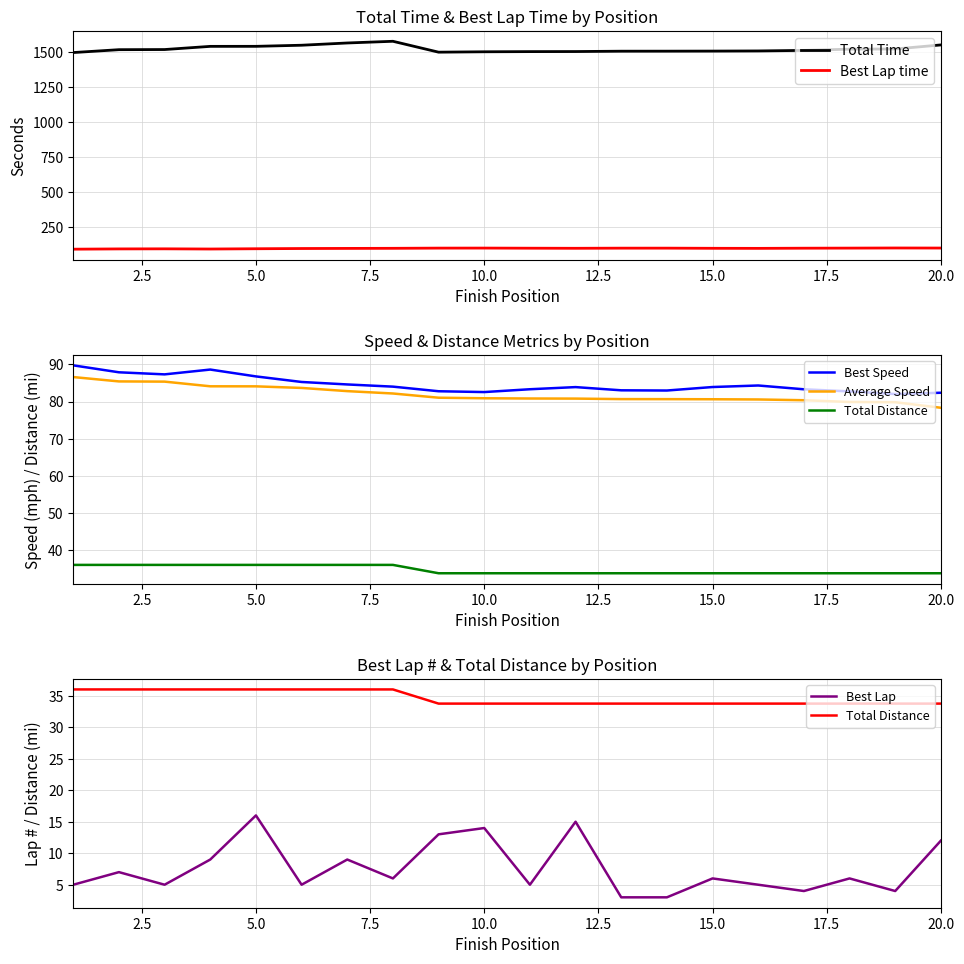

True or false: Total Time and Best Lap time intersect in this chart.

False